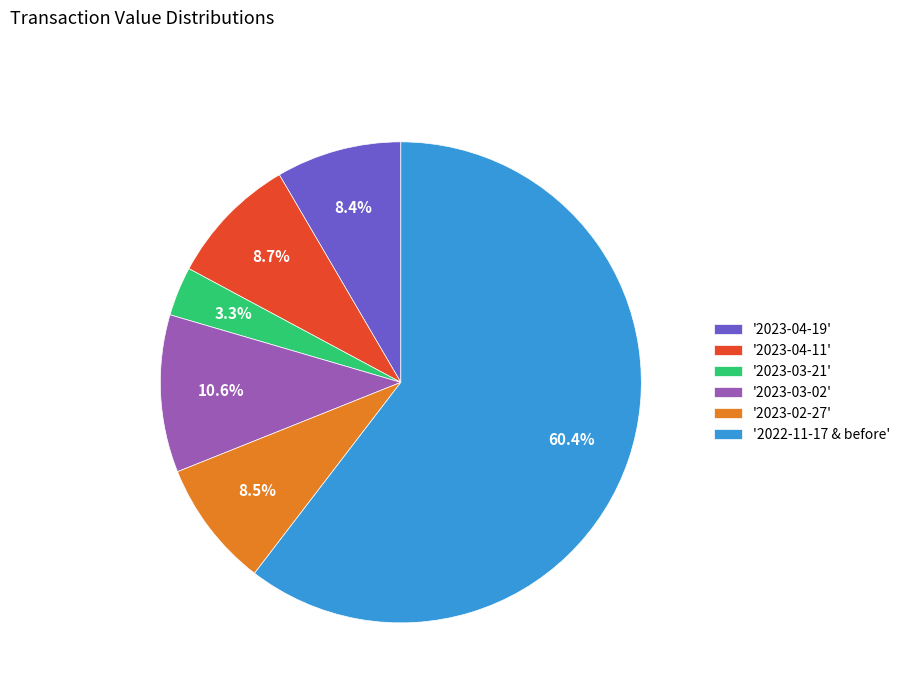

What percentage is NOT represented by '2023-03-21'?

96.7%